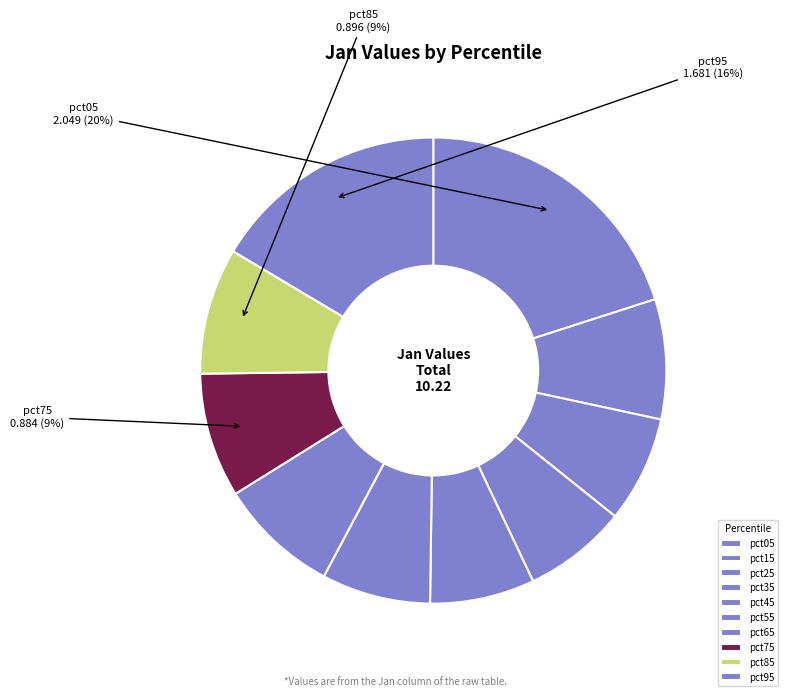

To the nearest percent, what percentage of the pie is pct85?

9%